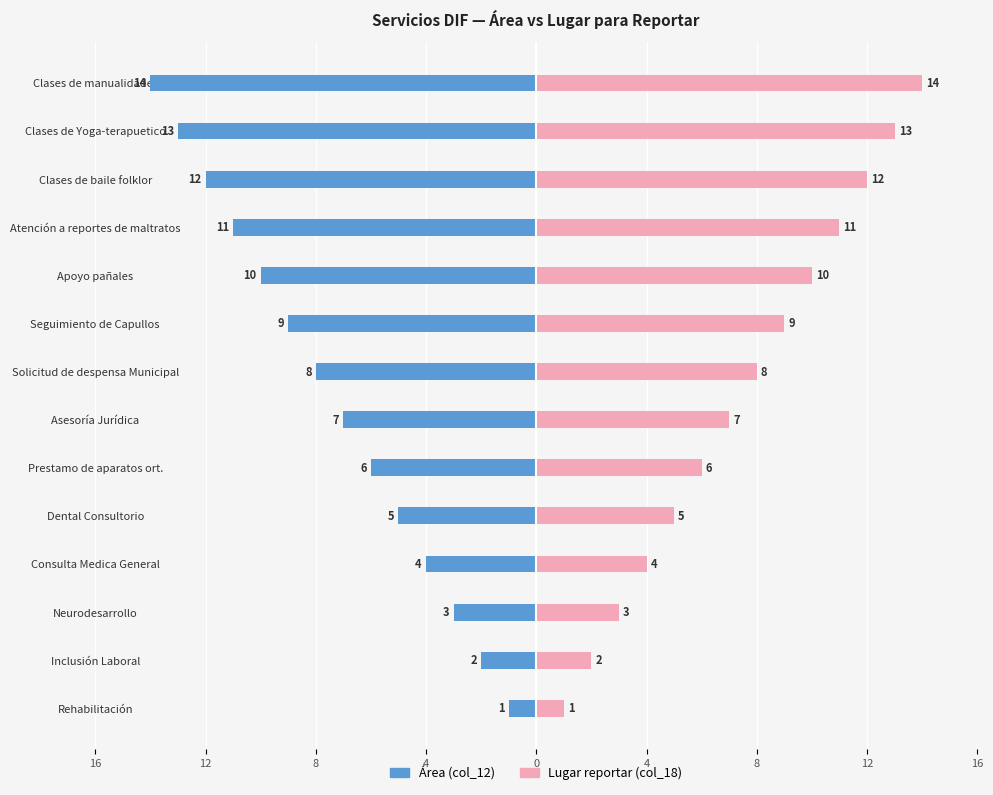

What is the difference between the maximum and second lowest values in the Lugar reportar (col_18) series?

12